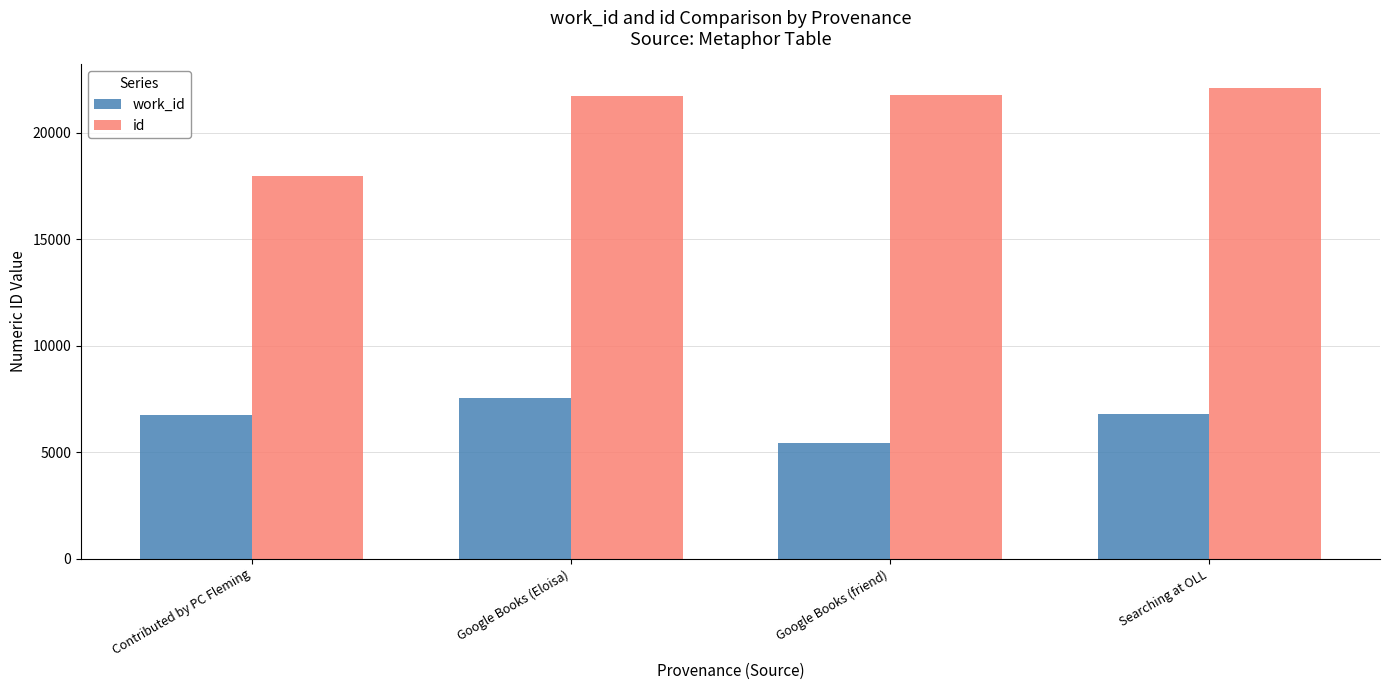

What is the approximate value of work_id at Searching at OLL?

6808